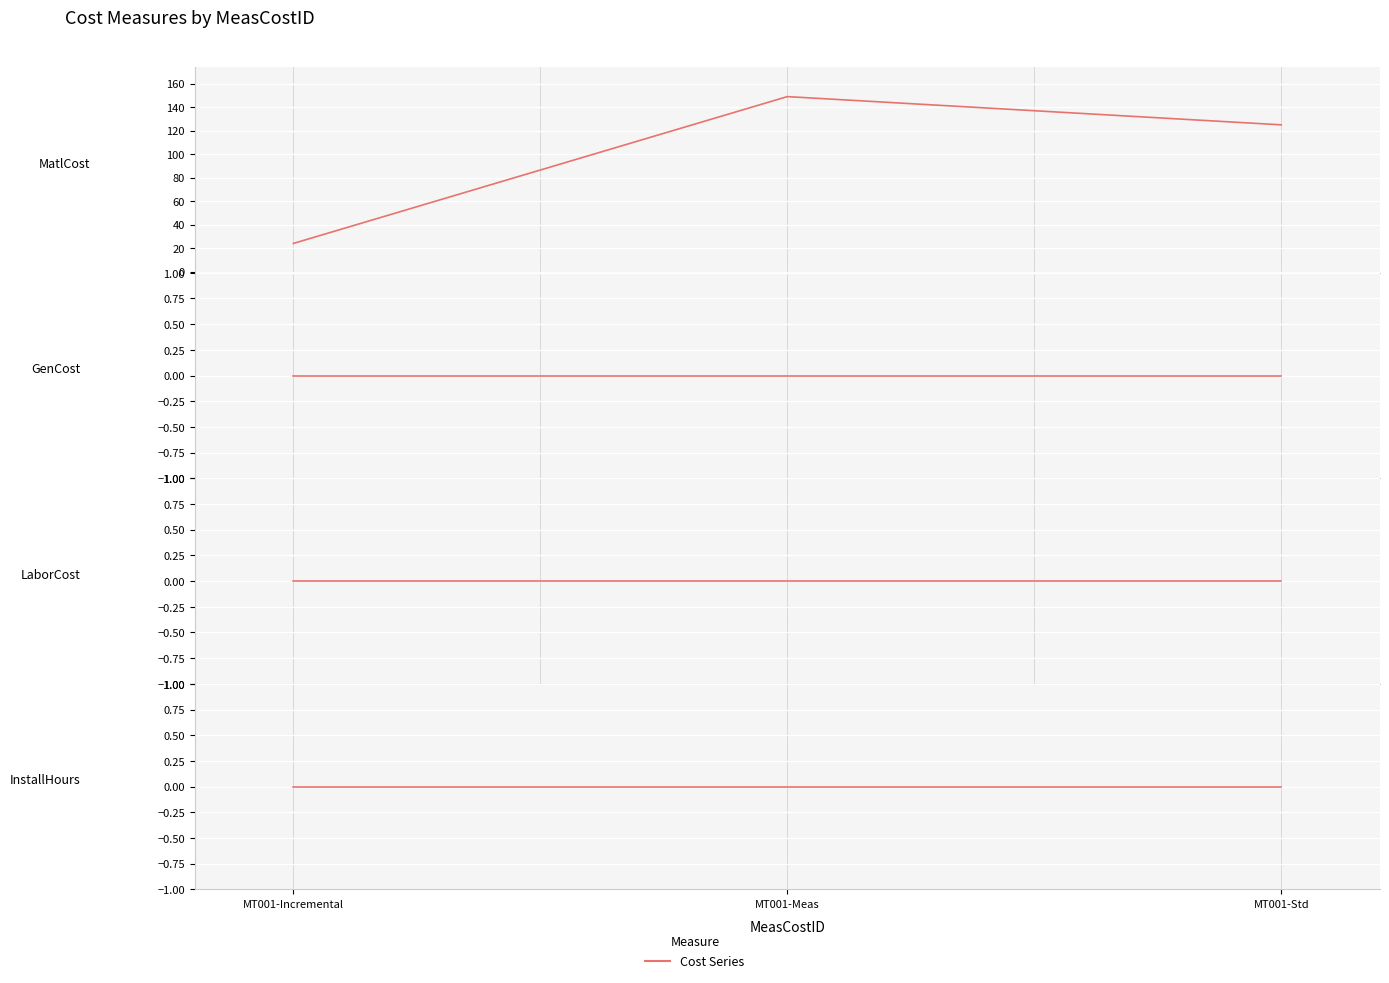

What is the approximate value of MatlCost at MT001-Incremental?

24.0